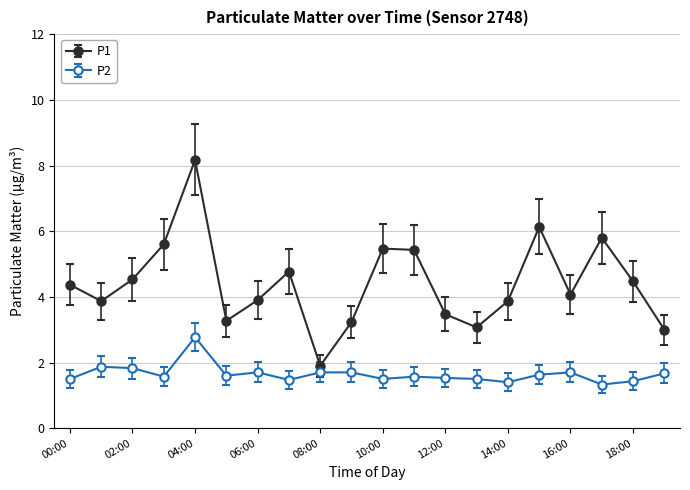

True or false: P2 has more than 2 points higher than both neighbors.

True